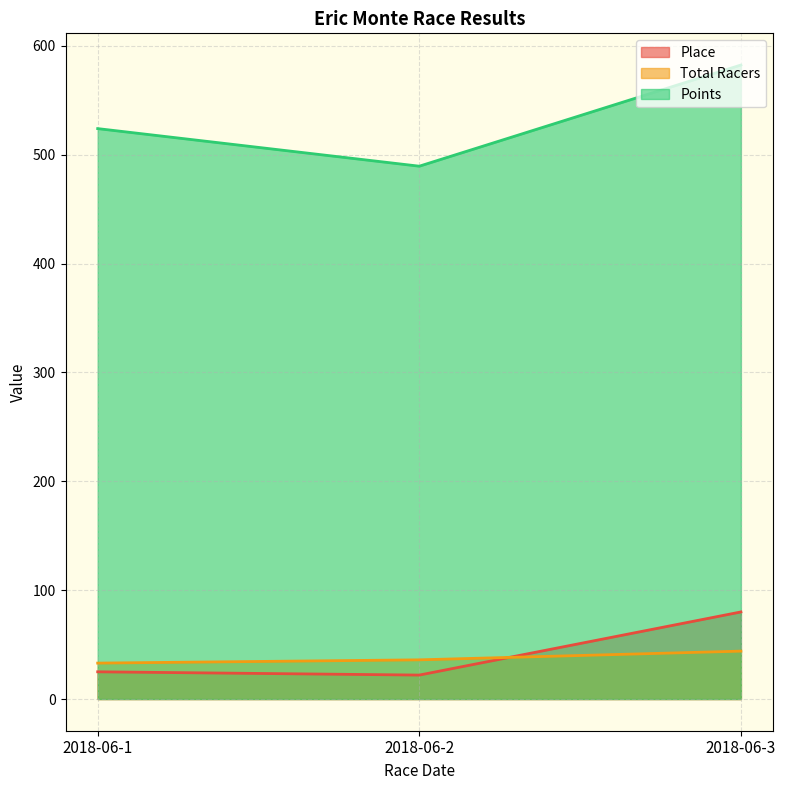

True or false: Total Racers has a value of 33.0 at 2018-06-1.

True